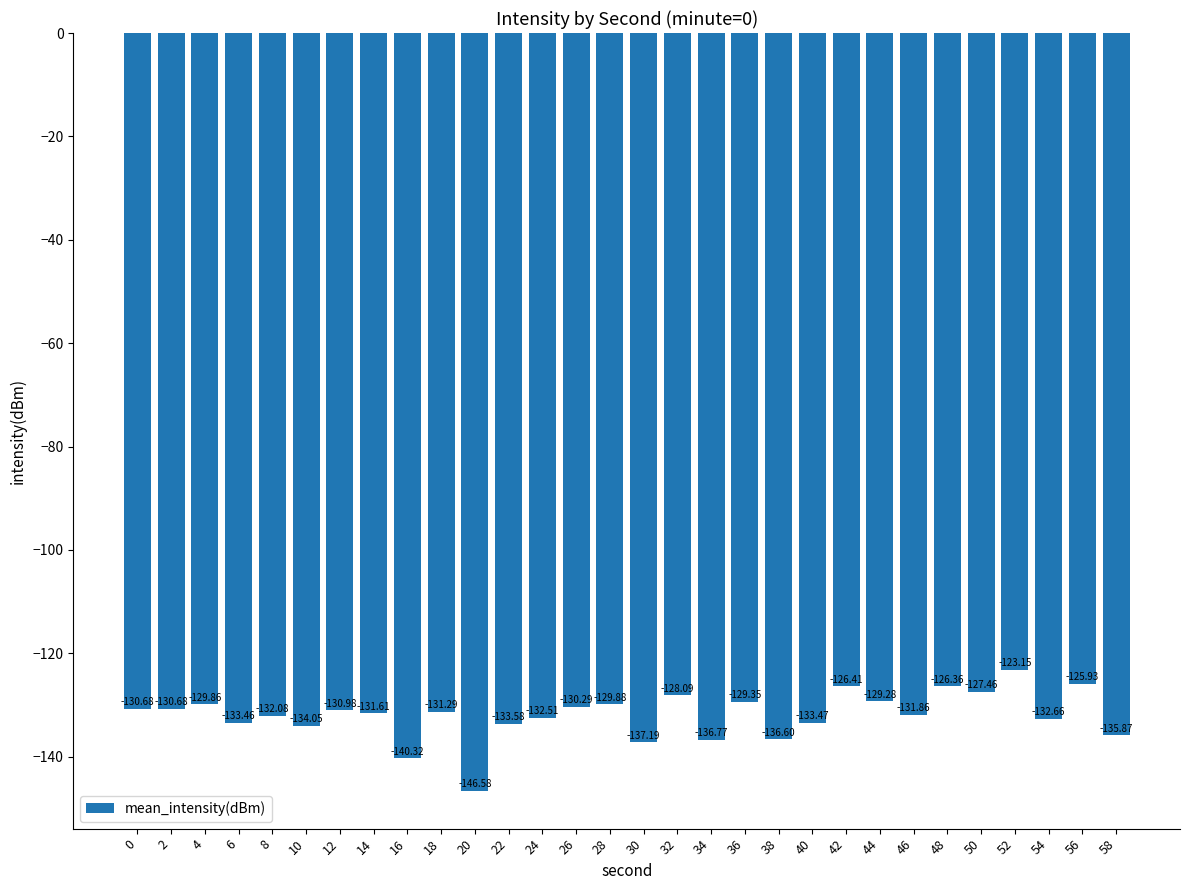

Between 36 and 6, which is larger?

36